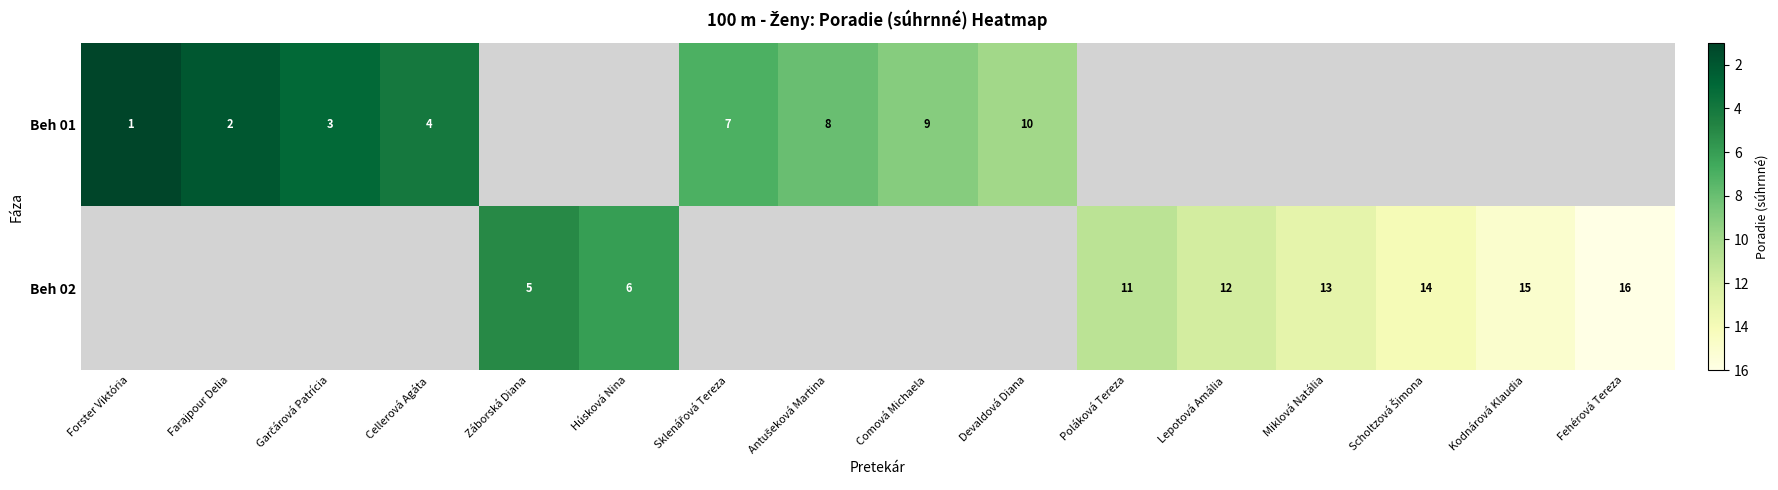

The value of Beh 02 at Poláková Tereza is 6. True or false?

False